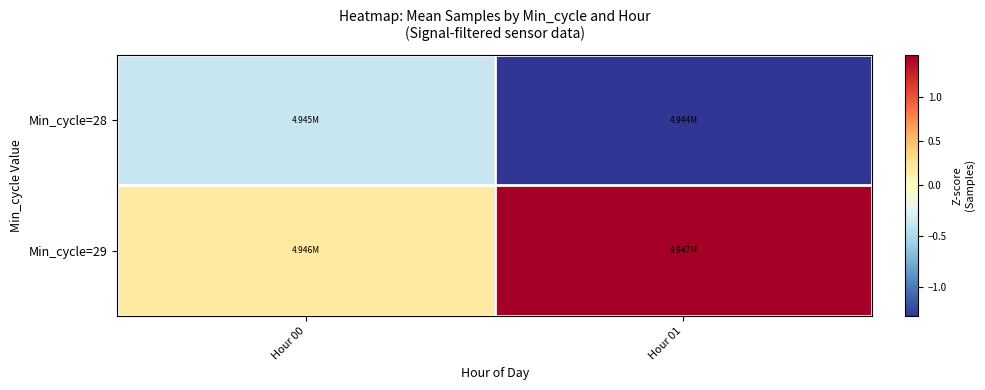

Which has a higher value, Hour 01 or Hour 00?

Hour 00